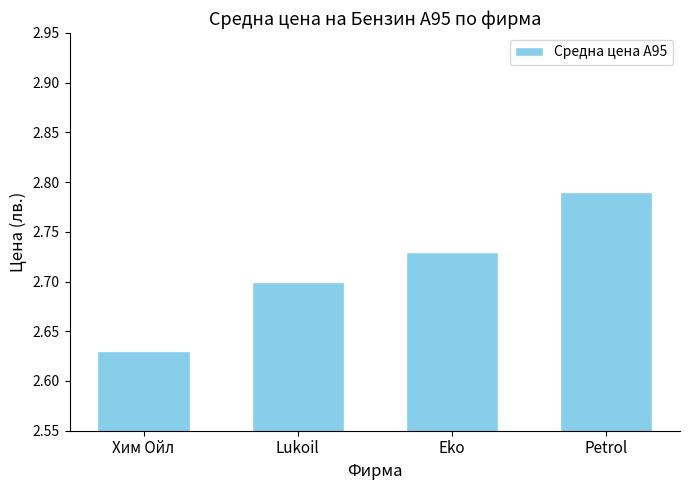

What is the label of the 4th bar from the left?

Petrol